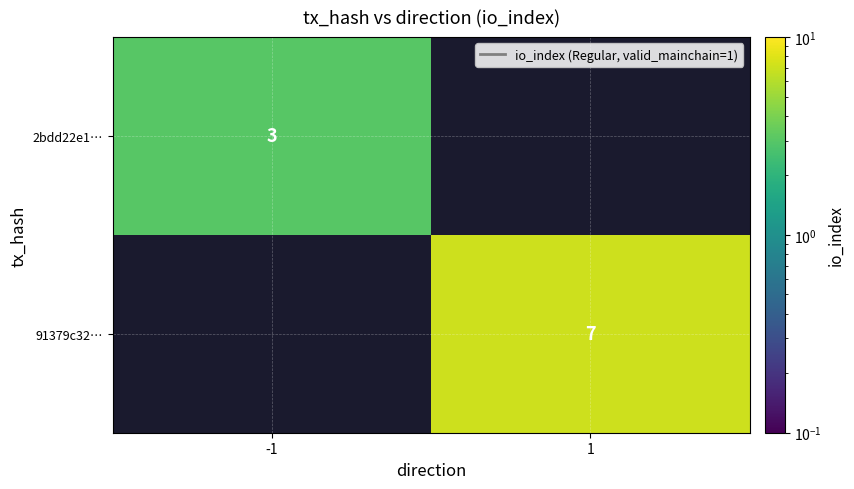

The 2bdd22e1… series shows 2 at -1. True or false?

False